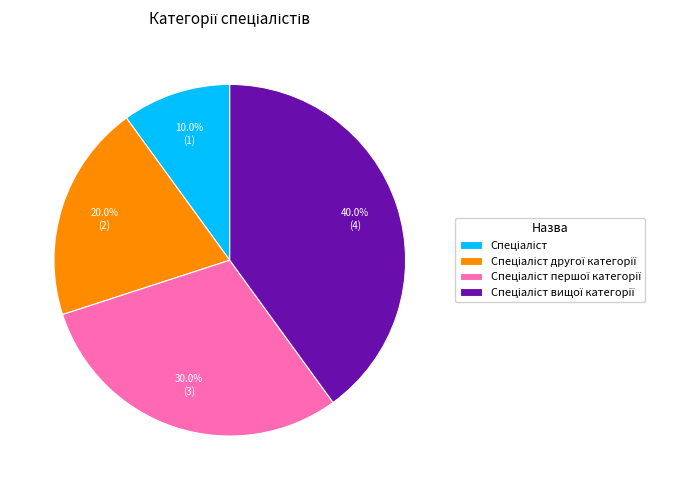

Does any single category account for the majority?

No